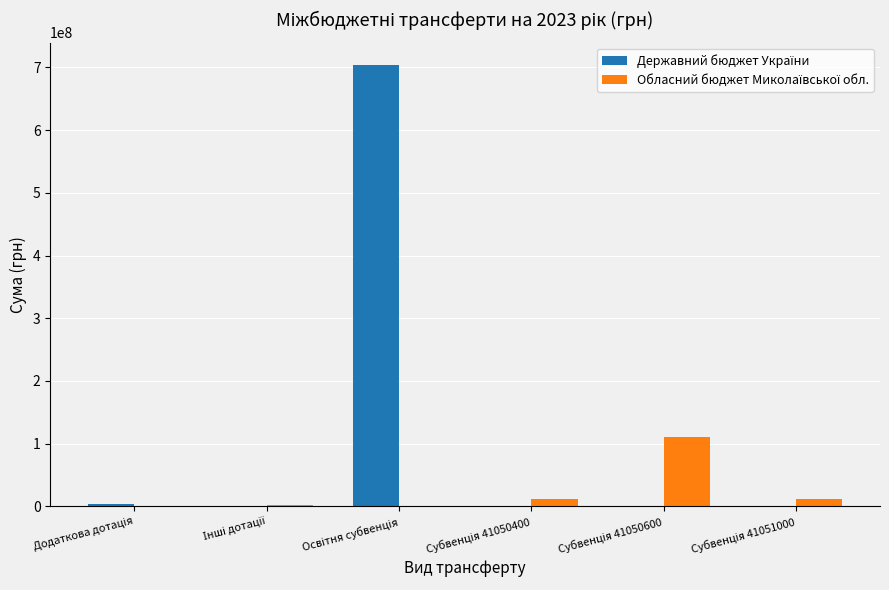

Which label corresponds to the smallest value in the chart?

Інші дотації